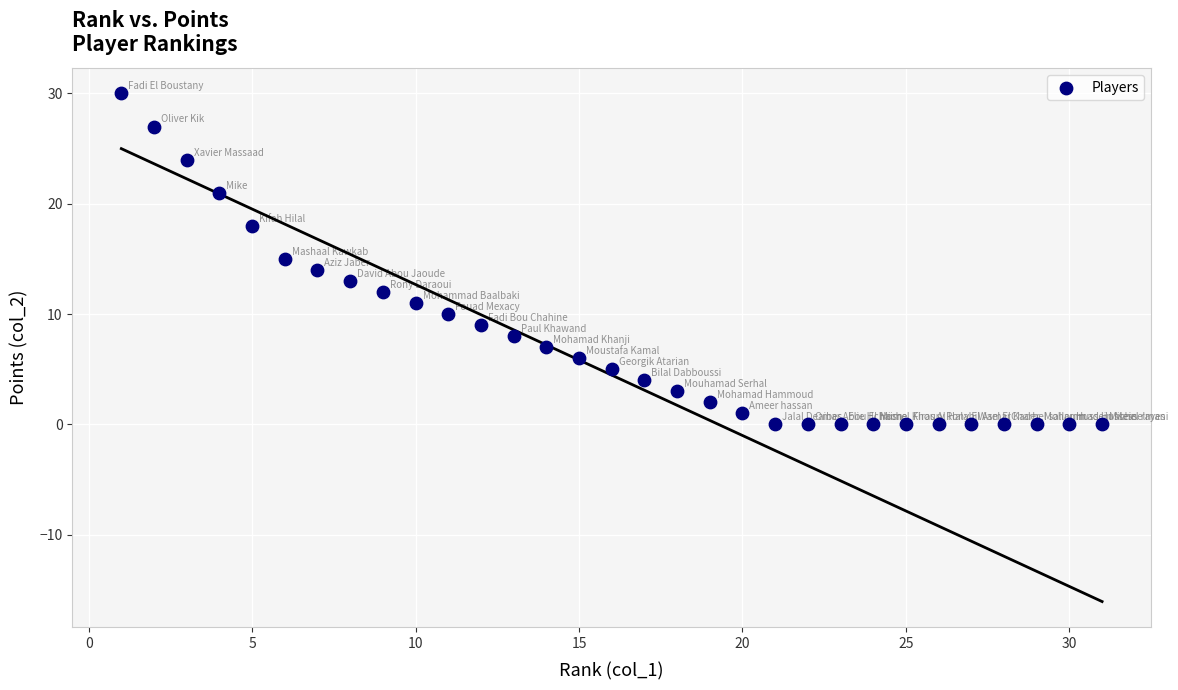

What is the range of Y values (max minus min)?

30